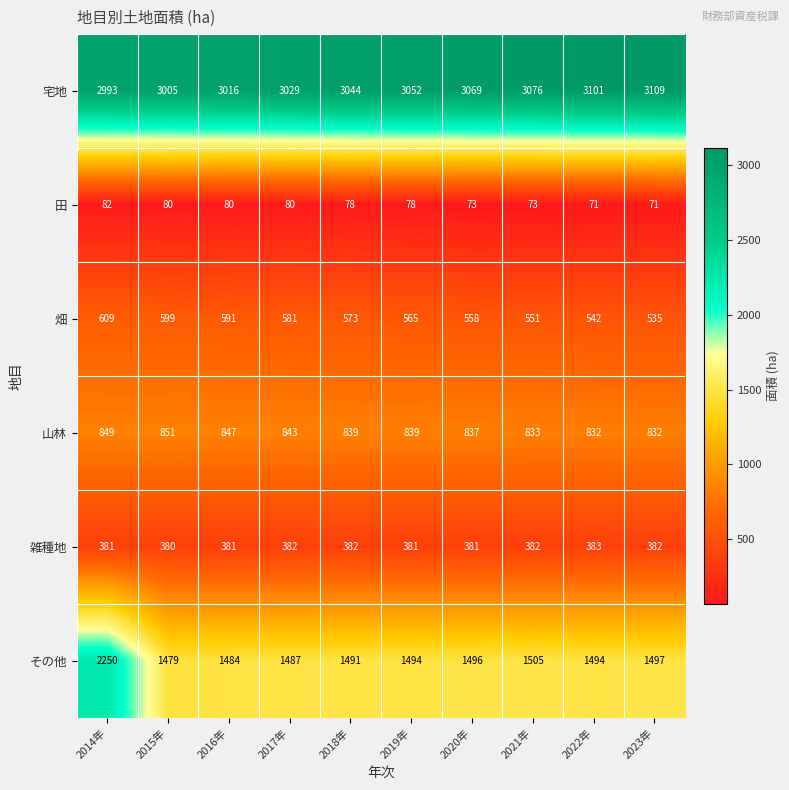

At how many categories does at least one series exceed 977?

10